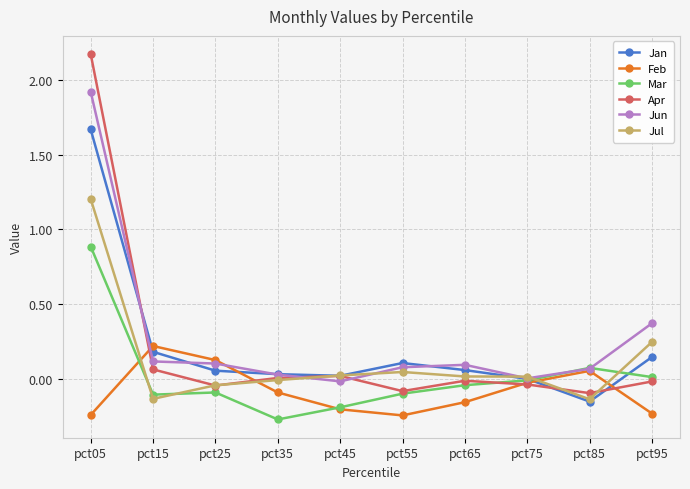

What is the difference between the maximum and minimum values in the Jun series?

1.9